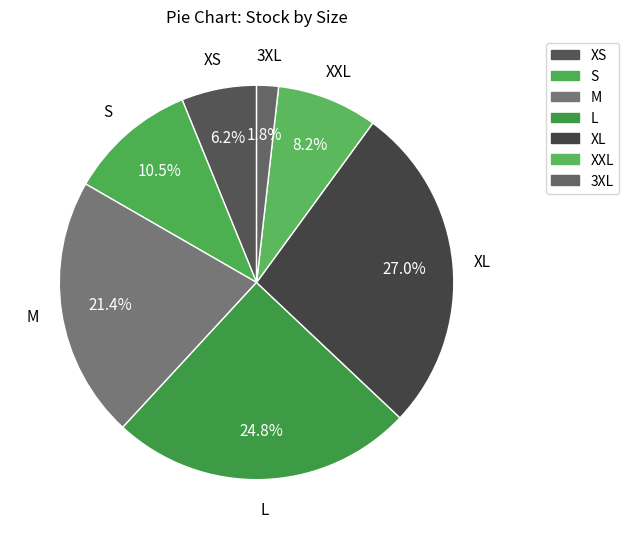

Between XXL and XL, which is larger?

XL